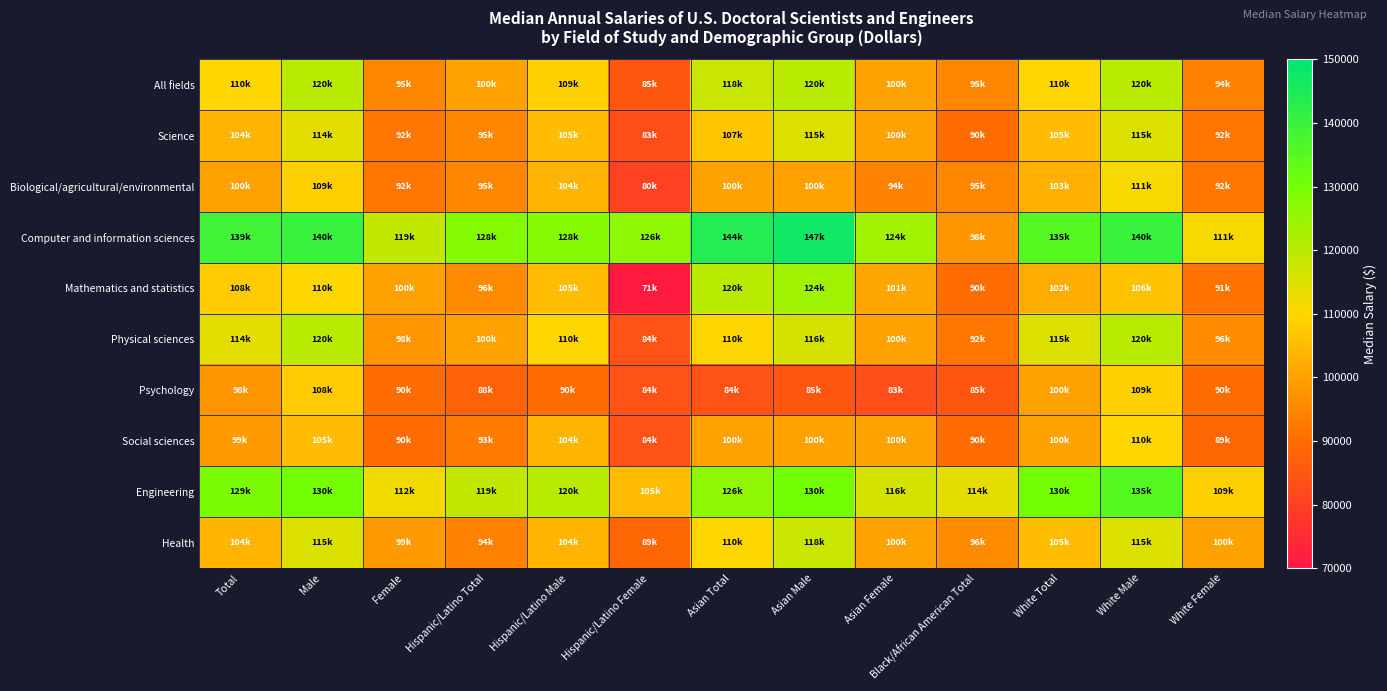

Which has a higher value, Hispanic/Latino Total or White Total?

White Total